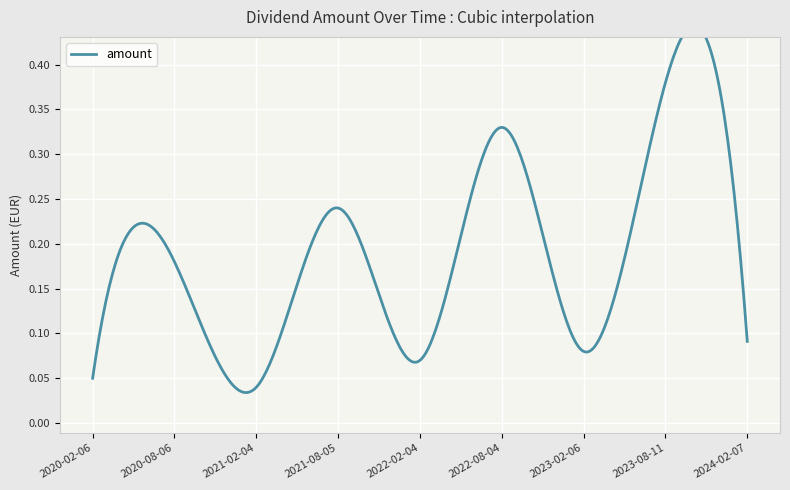

What is the label of the 6th point from the right?

2021-08-05